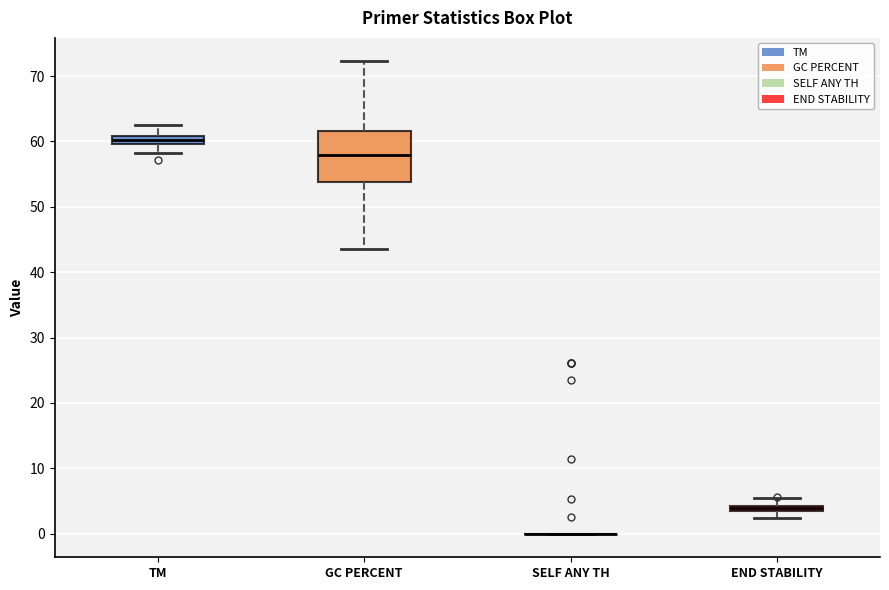

Comparing the boxes themselves (not the whiskers), which one is the tallest?

GC PERCENT